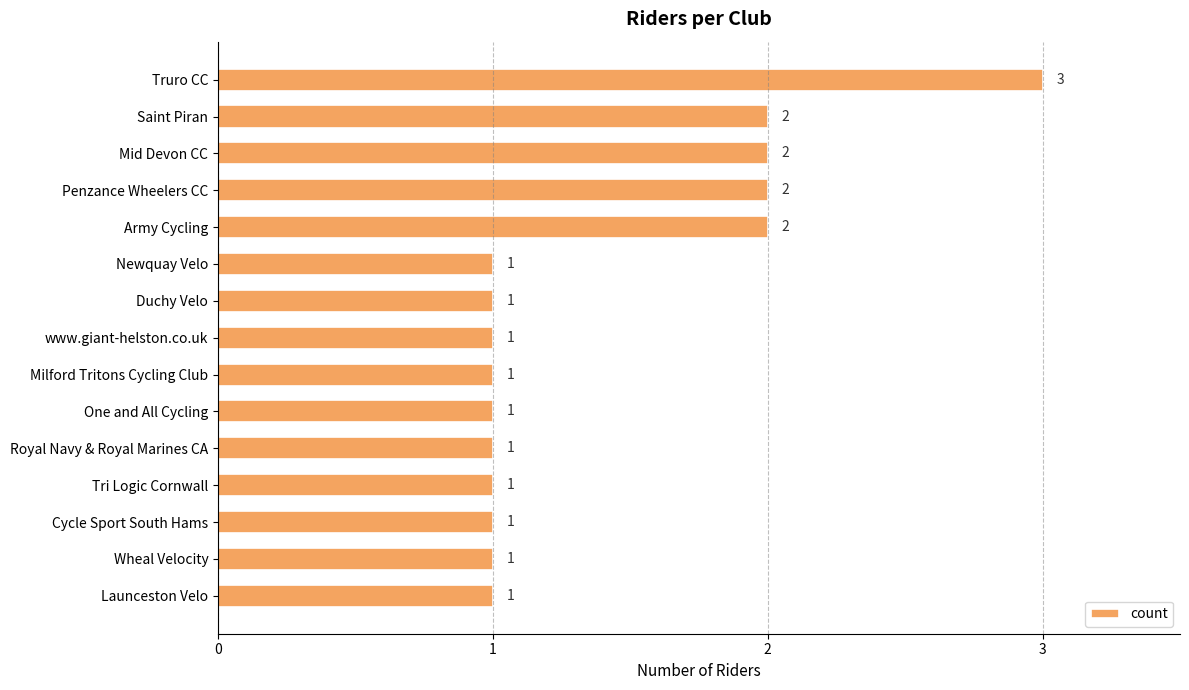

What is the minimum value shown in the chart?

1